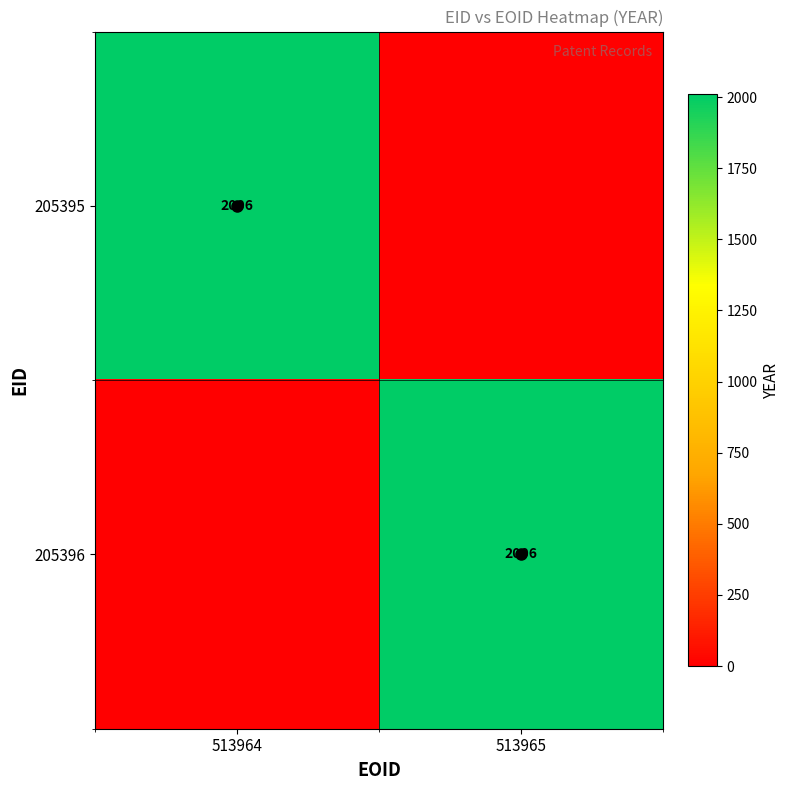

Which has a higher value, 513965 or 513964?

513964